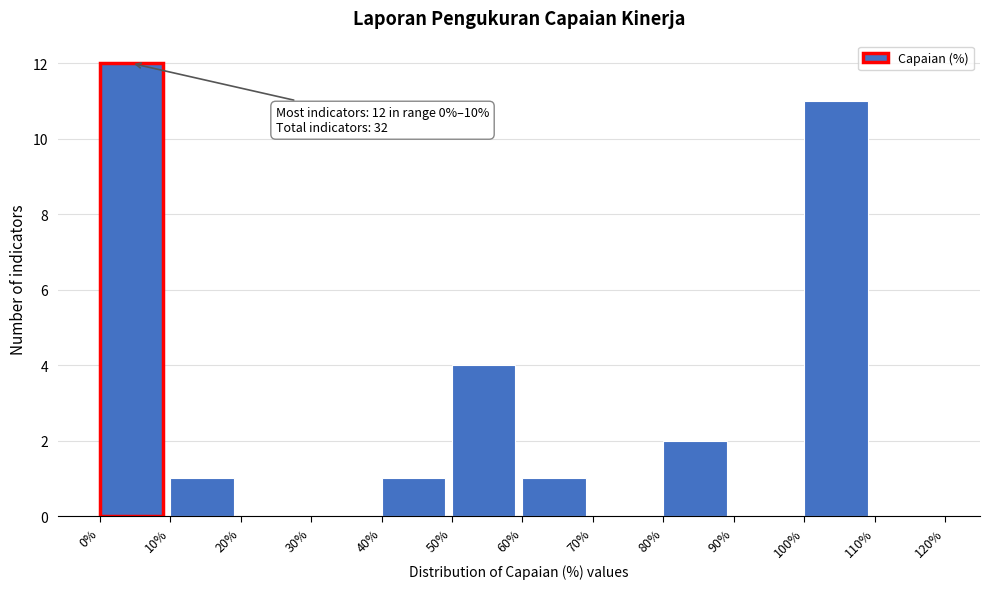

Reading left to right, list all the values displayed in this chart.

0%=12	10%=1	20%=0	30%=0	40%=1	50%=4	60%=1	70%=0	80%=2	90%=0	100%=11	110%=0